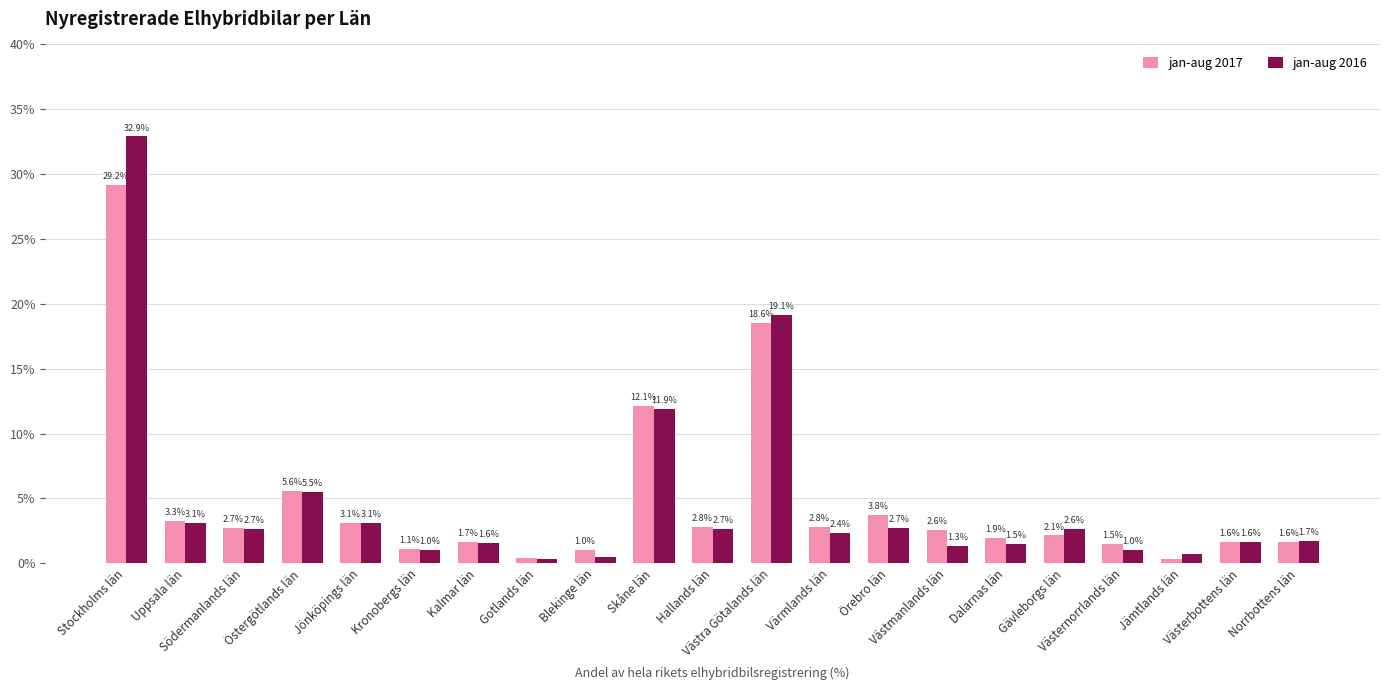

How many values in the jan-aug 2016 series are below 2?

10